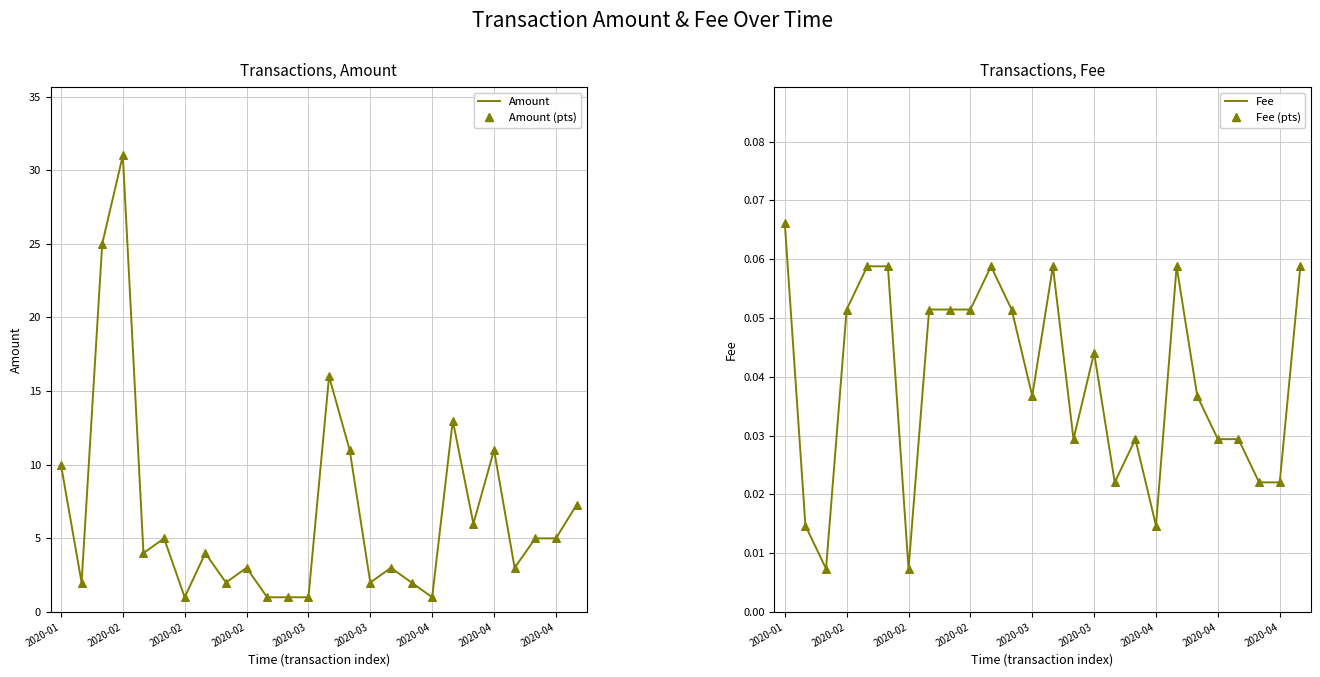

Which series reaches the maximum Y coordinate?

Amount